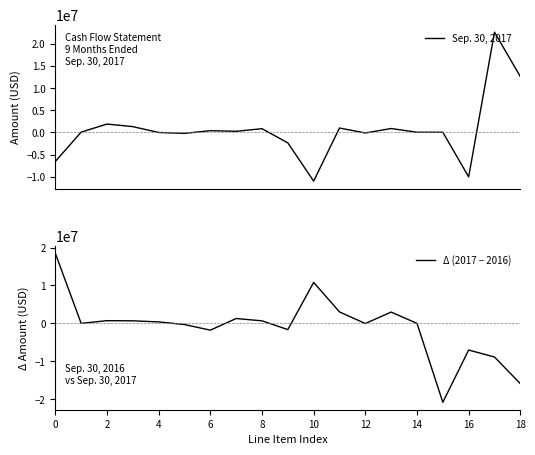

How many lines are shown in the chart?

2